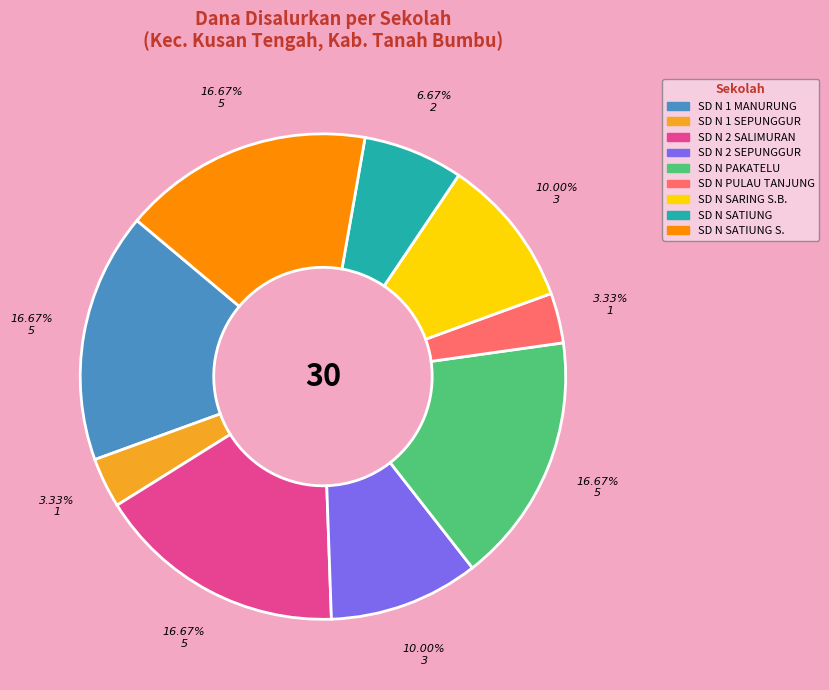

Do SD N 1 MANURUNG and SD N 2 SEPUNGGUR together represent more than half of the pie?

No